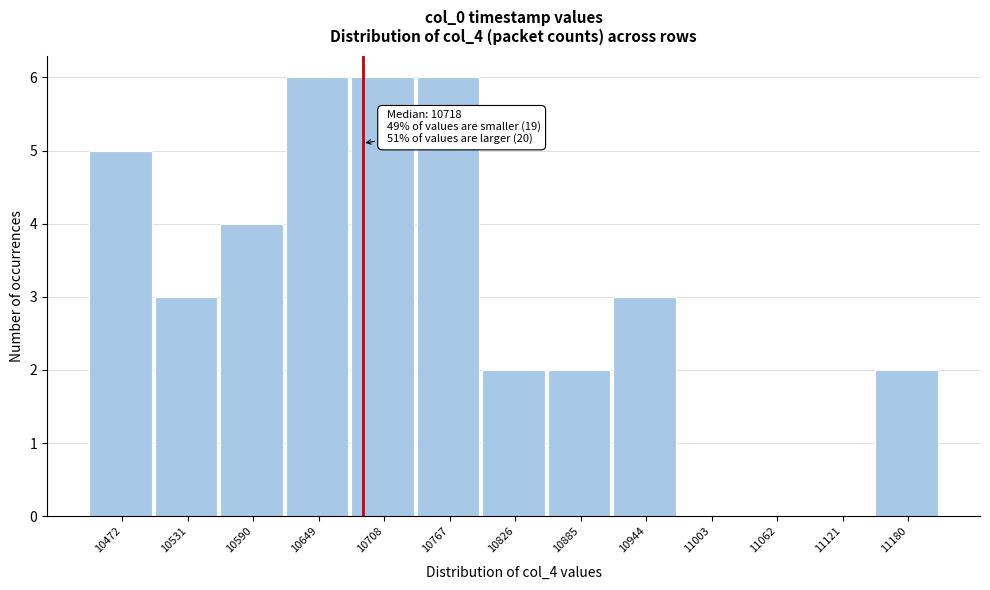

Reading left to right, extract all data points from this chart.

10472=5	10531=3	10590=4	10649=6	10708=6	10767=6	10826=2	10885=2	10944=3	11003=0	11062=0	11121=0	11180=2